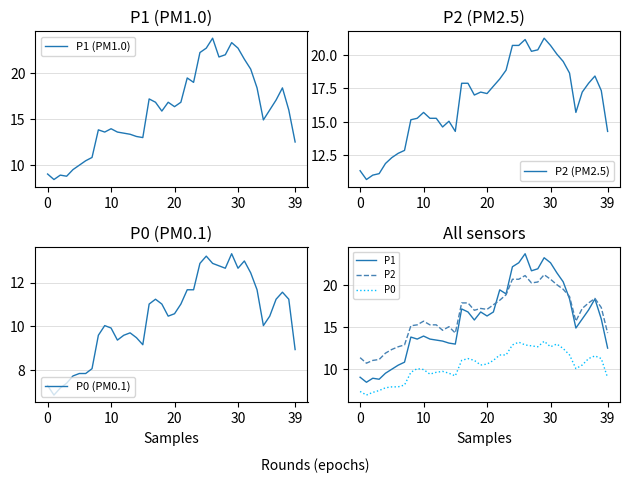

What is the label of the 27th point from the right?

13